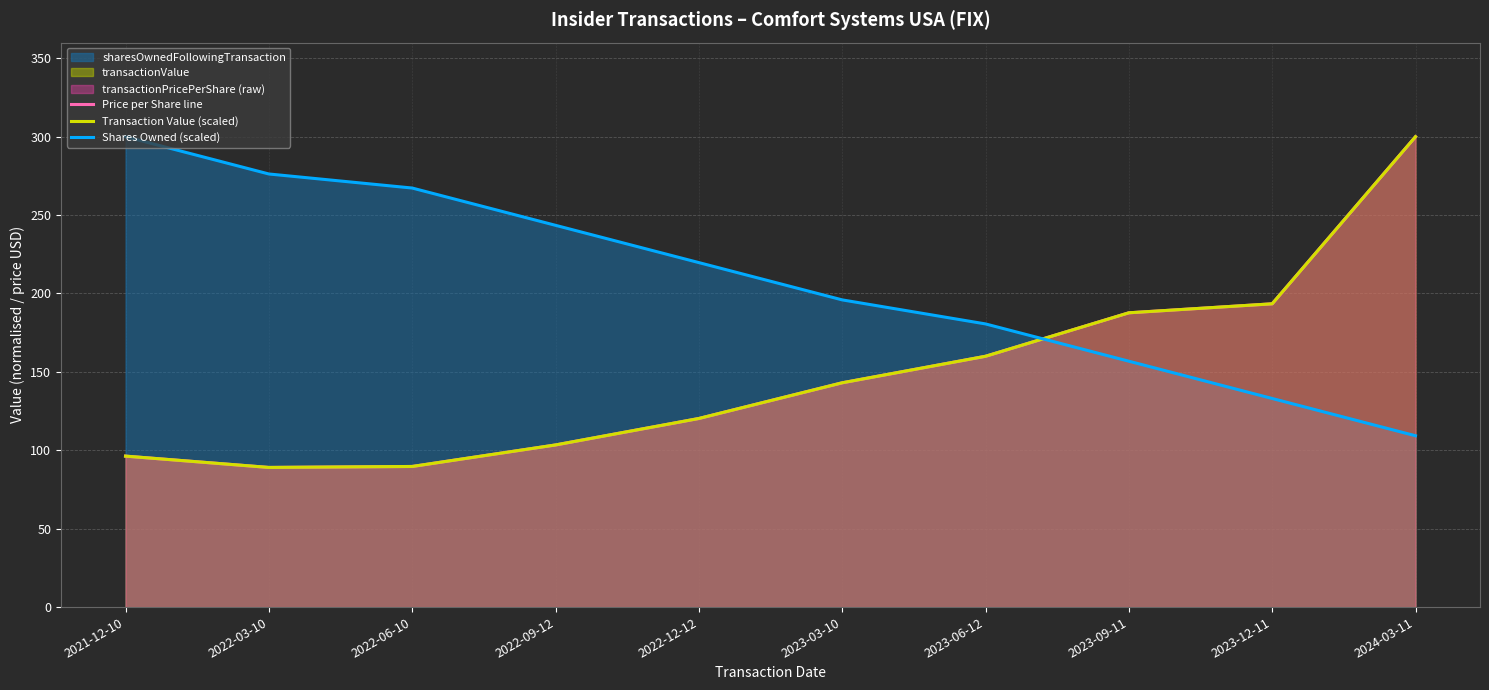

Is it true that Shares Owned (scaled) equals 97.5 at 2022-09-12?

False